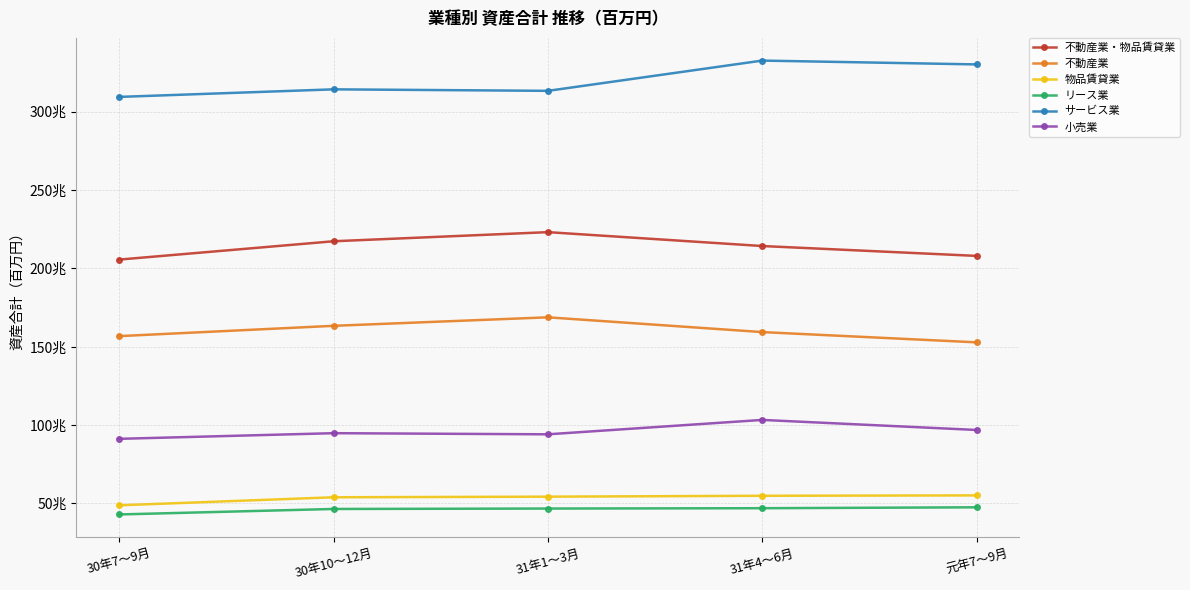

Between 30年10～12月 and 31年4～6月, which series saw the biggest shift?

サービス業